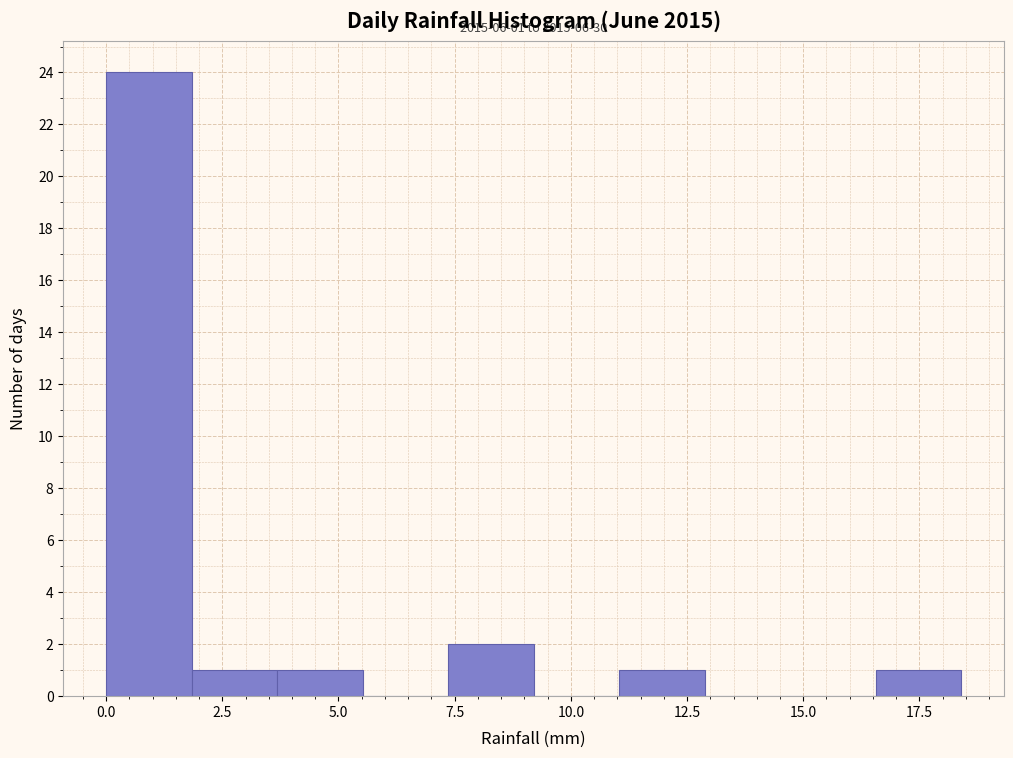

Around what value on the x-axis is the tallest bar? Give the approximate position of its centre, as read against the axis.

1.0